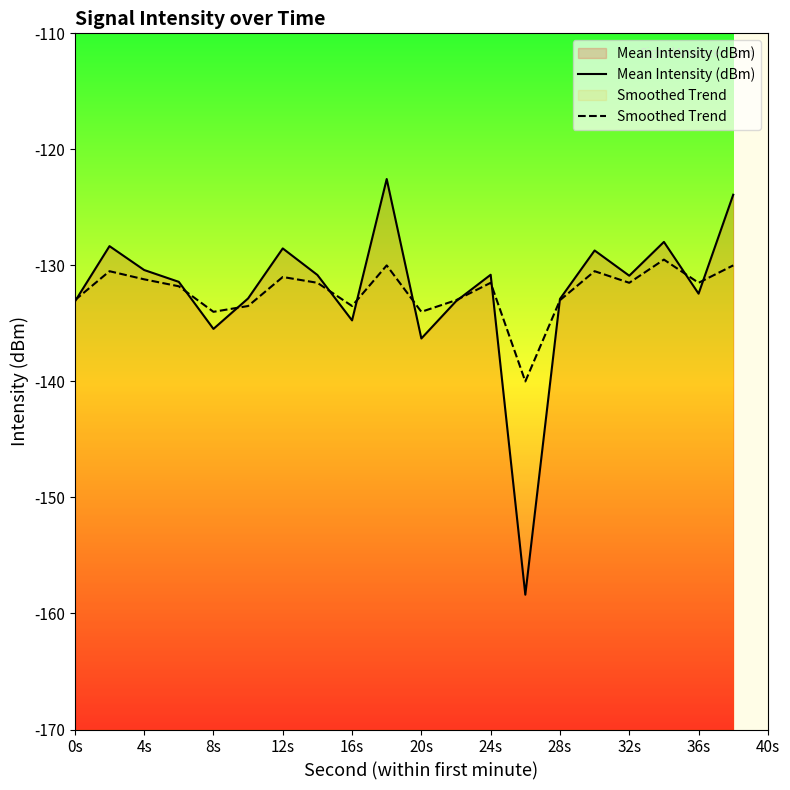

At how many categories does at least one series exceed -125?

2